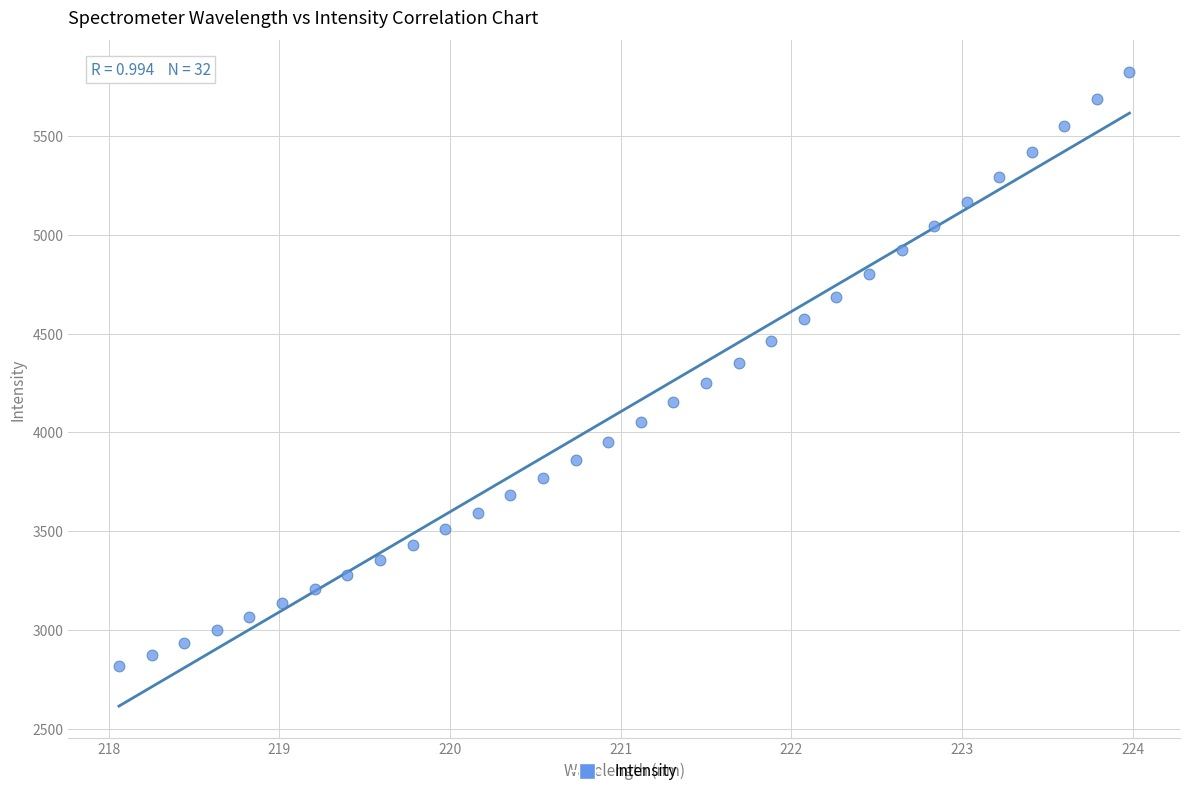

What is the range of X values (max minus min)?

5.9